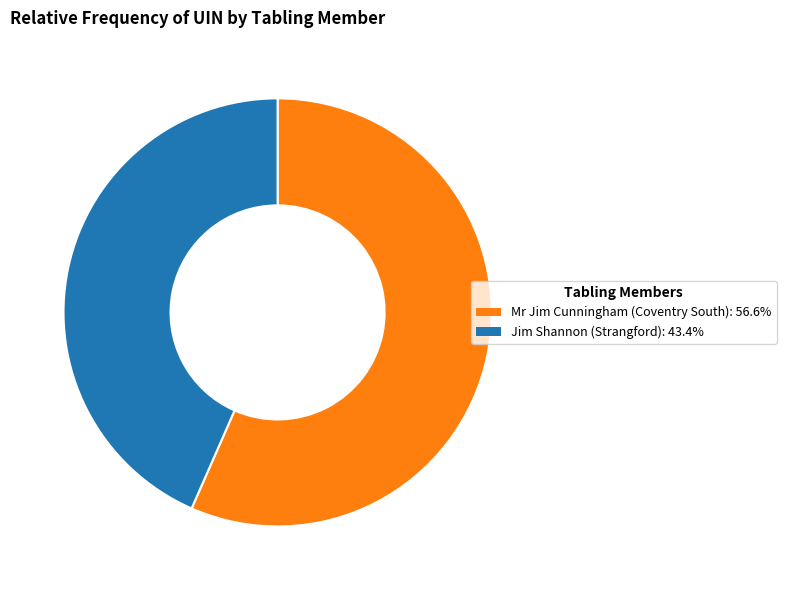

Do Mr Jim Cunningham (Coventry South) and Jim Shannon (Strangford) together represent more than half of the pie?

Yes